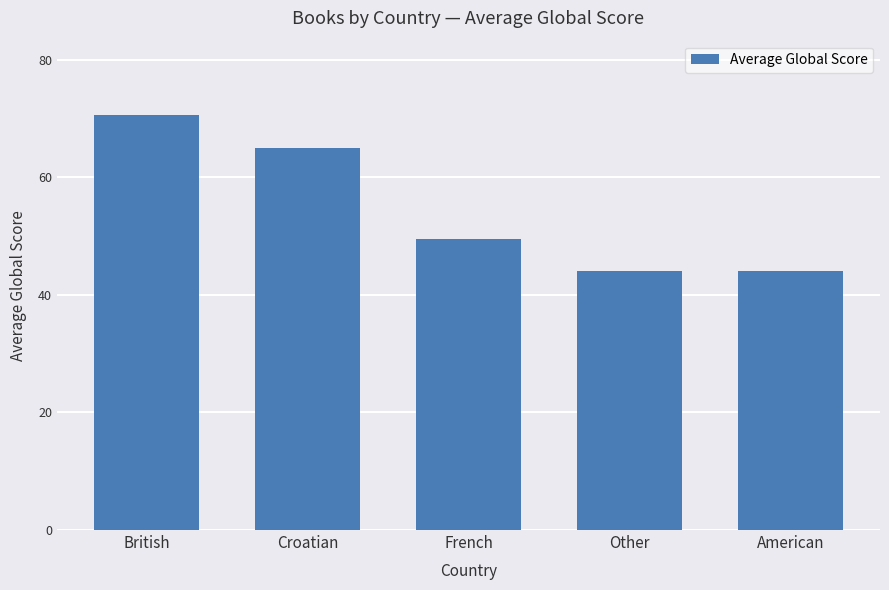

Are the bars grouped side by side (vs. stacked)?

No